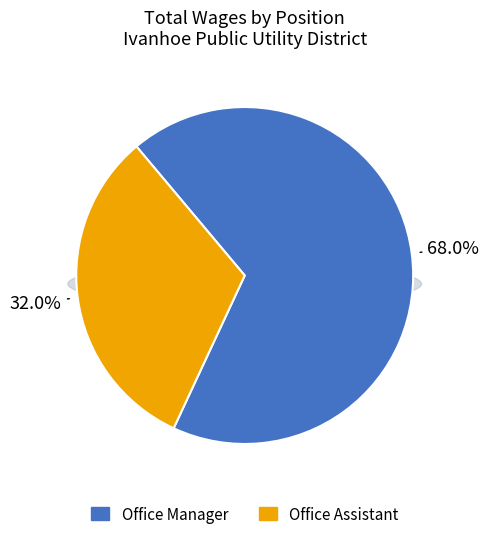

Which category accounts for the majority?

Office Manager